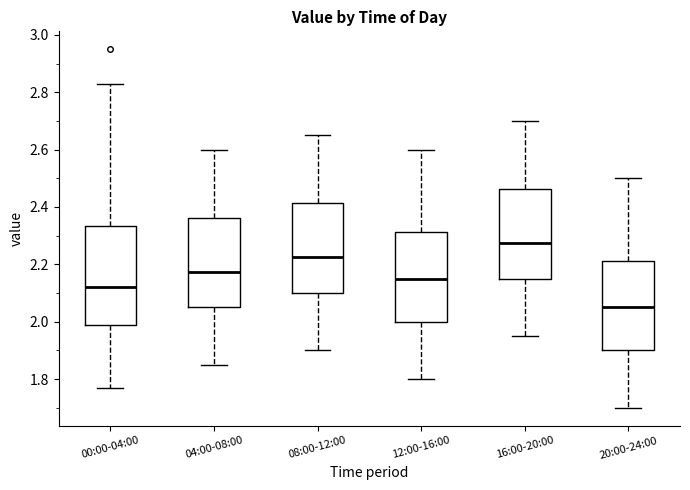

Reading left to right, transcribe this box plot: for each box, give where its median line is, the range the box spans, and where its two whiskers end, as read against the y-axis. The values are not printed on the chart, so give them approximately, as read against the axis.

00:00-04:00: median 2.12, box 1.98 to 2.34, whiskers 1.78 to 2.84
04:00-08:00: median 2.18, box 2.06 to 2.36, whiskers 1.86 to 2.60
08:00-12:00: median 2.22, box 2.10 to 2.42, whiskers 1.90 to 2.66
12:00-16:00: median 2.16, box 2.00 to 2.32, whiskers 1.80 to 2.60
16:00-20:00: median 2.28, box 2.16 to 2.46, whiskers 1.96 to 2.70
20:00-24:00: median 2.06, box 1.90 to 2.22, whiskers 1.70 to 2.50